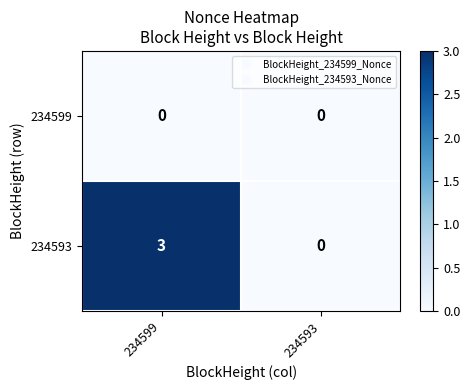

Reading left to right, transcribe all the data shown in this chart.

234599: 0	0
234593: 3	0